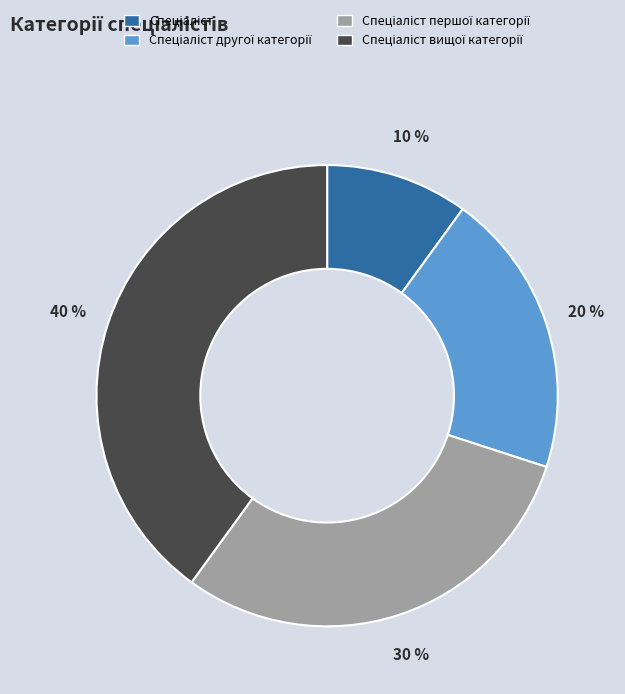

Is there a majority slice in this chart?

No